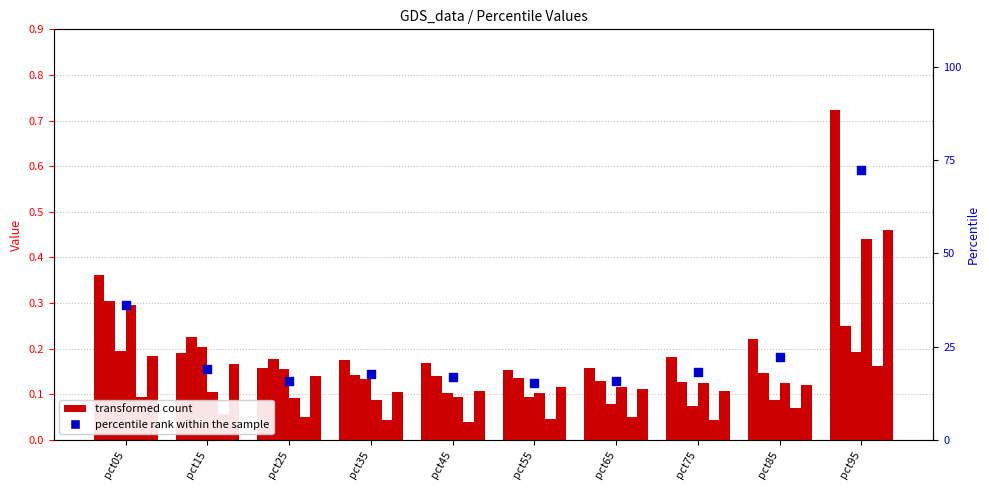

At which category is the sum across all series the highest?

pct95